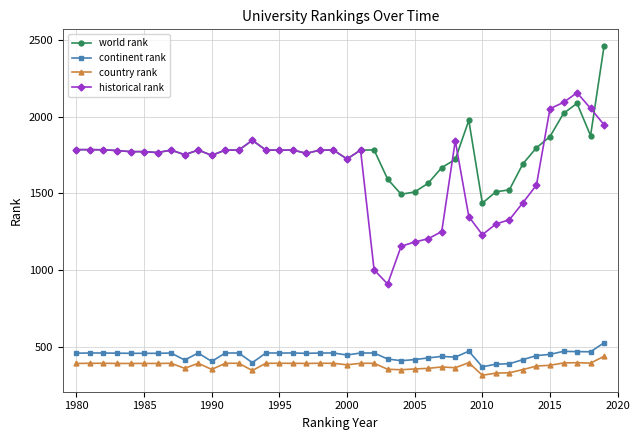

Which series has the largest total across all categories?

world rank